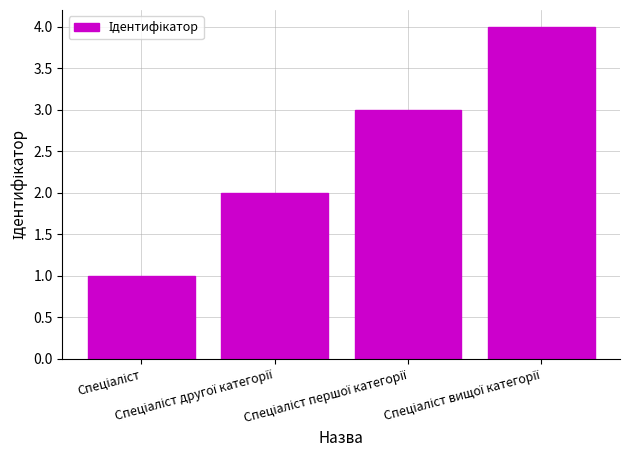

What is the sum of all values?

10